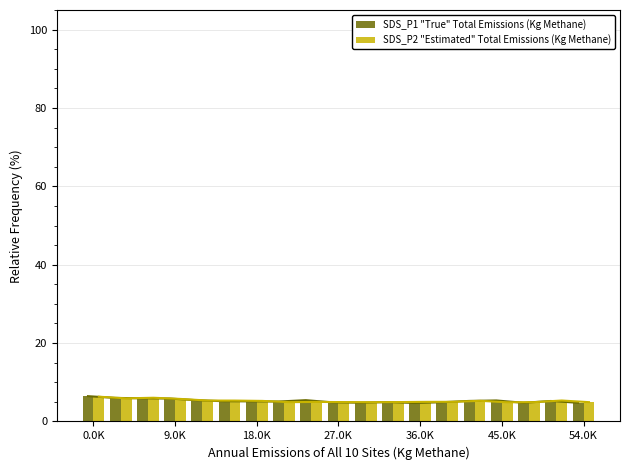

How many bars are there in each group?

2